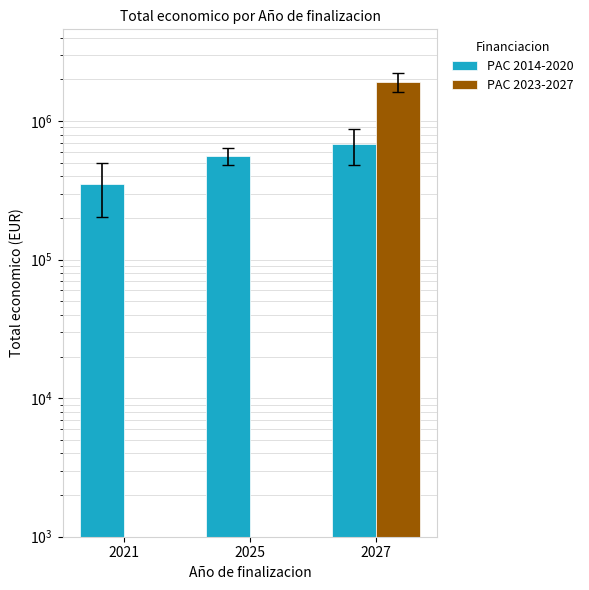

What are all the series names shown in the legend?

PAC 2014-2020, PAC 2023-2027